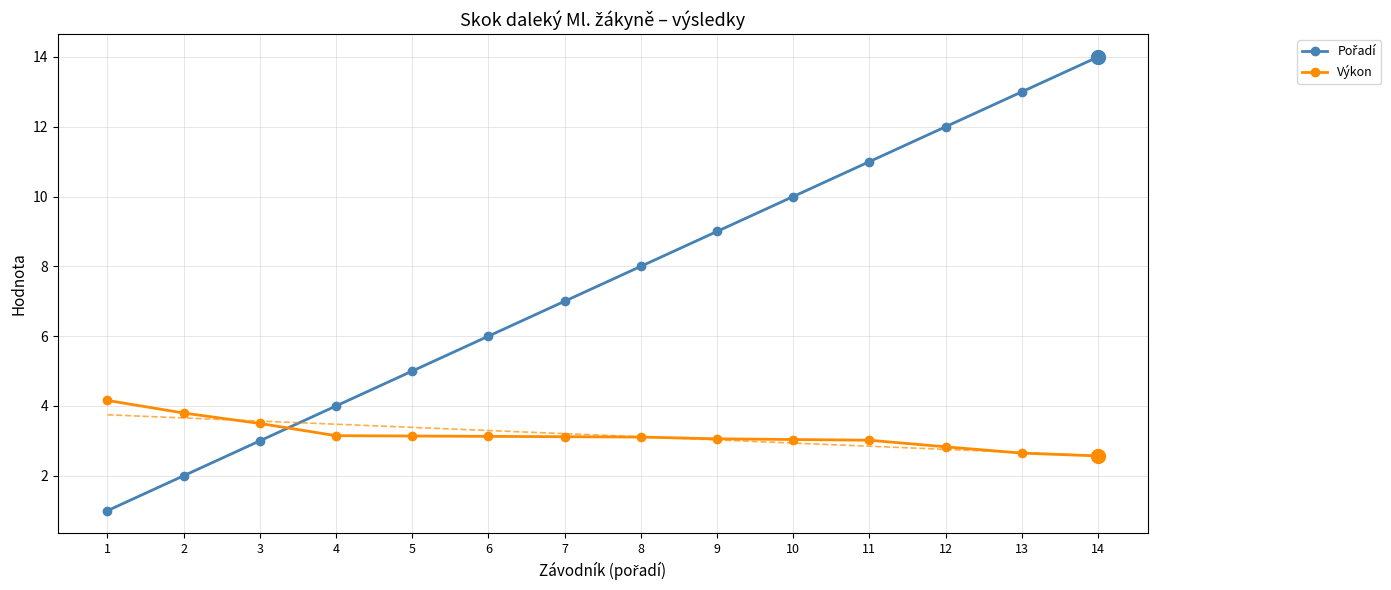

Which series ends up on top after the final intersection of Pořadí and Výkon?

Pořadí